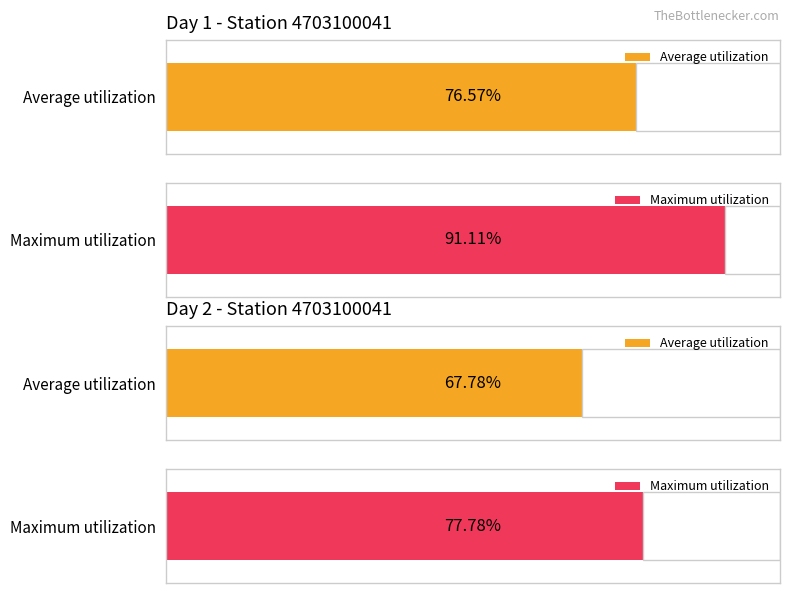

Does the chart contain stacked bars?

No